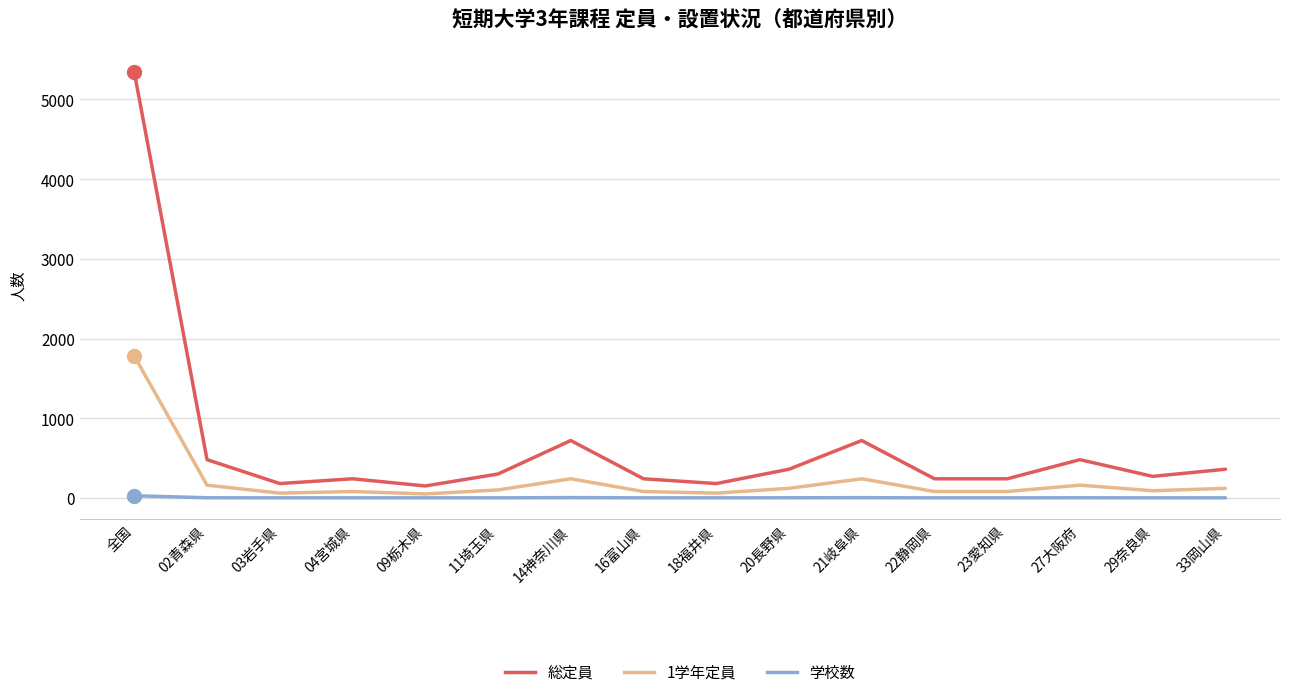

True or false: 学校数 and 総定員 cross at least once.

False